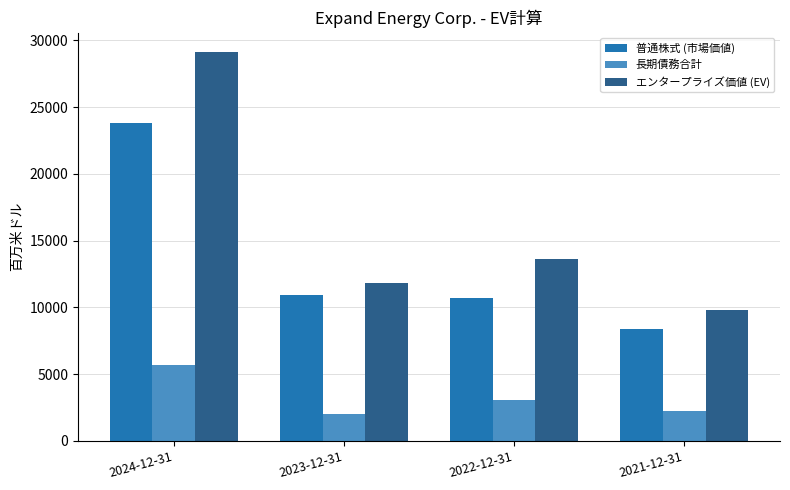

Is the value of エンタープライズ価値 (EV) at 2022-12-31 greater than the value of 長期債務合計 at 2021-12-31?

Yes